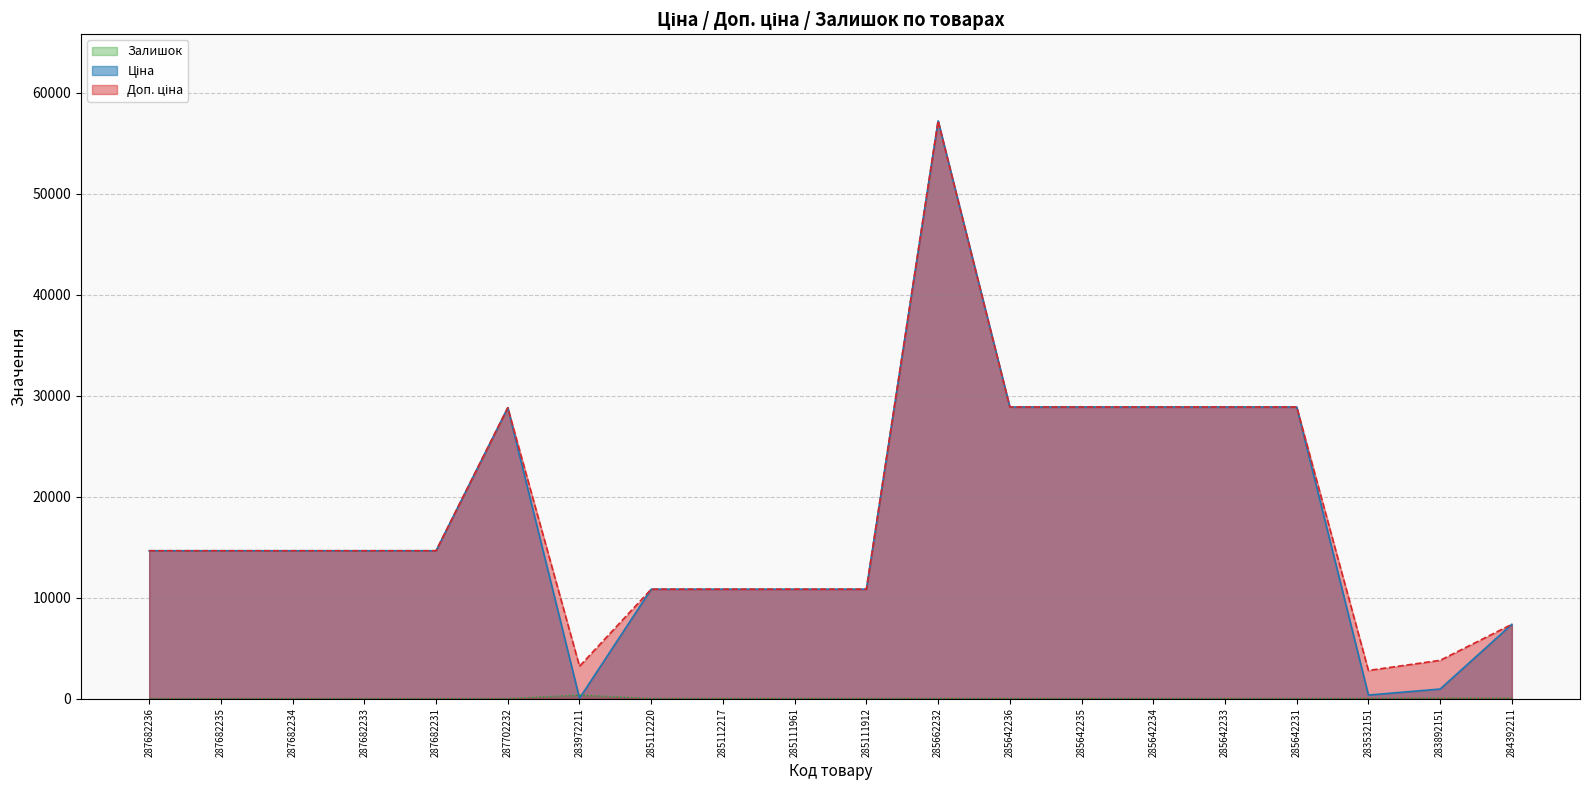

Reading left to right, extract all data points from this chart.

Ціна: 14649.6	14649.6	14649.6	14649.6	14649.6	28821.8	32.0	10840.1	10840.1	10840.1	10840.1	57235.5	28890.3	28890.3	28890.3	28890.3	28890.3	348.6	947.6	7360.2
Доп. ціна: 14649.6	14649.6	14649.6	14649.6	14649.6	28821.8	3205.0	10840.1	10840.1	10840.1	10840.1	57235.5	28890.3	28890.3	28890.3	28890.3	28890.3	2789.2	3790.3	7360.2
Залишок: 0.0	0.0	0.0	0.0	0.0	0.0	360.0	17.0	17.0	17.0	15.0	13.0	16.0	14.0	10.0	16.0	9.0	15.0	55.0	45.0